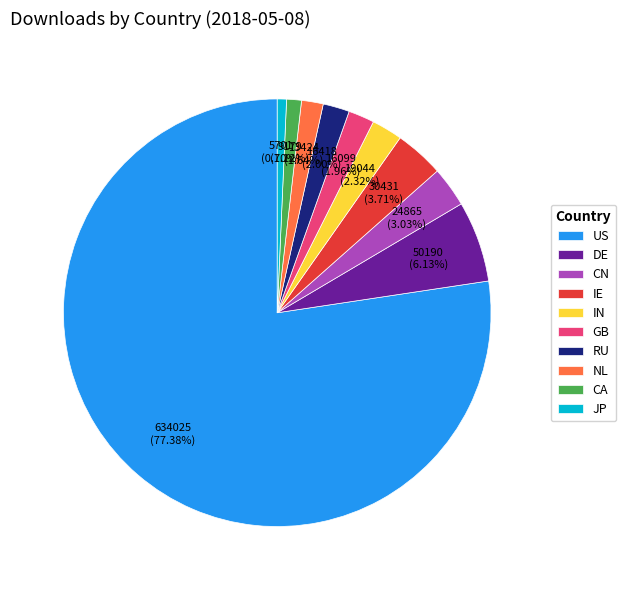

What percentage is the CN slice, to the nearest percent?

3%